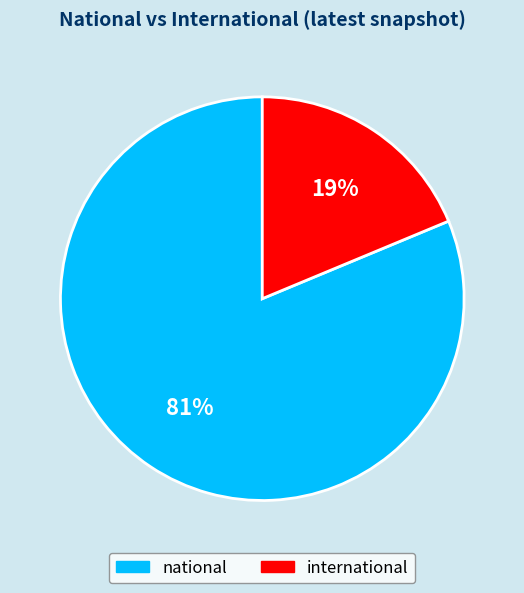

Is it true that national is 81% of the pie?

True